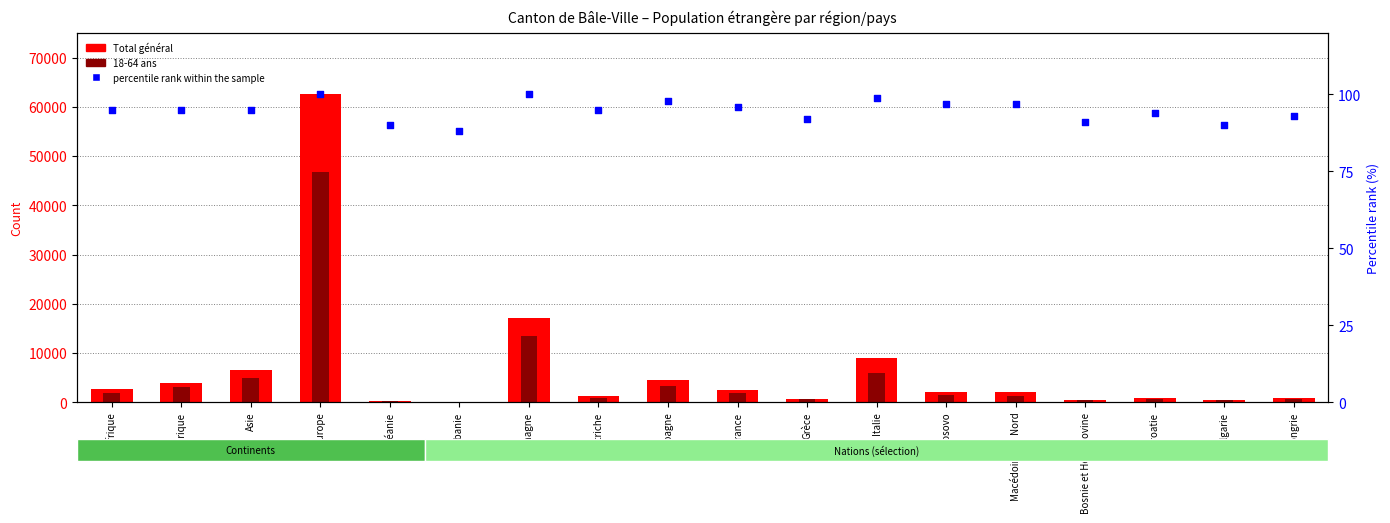

At how many categories does at least one series exceed 30500?

1